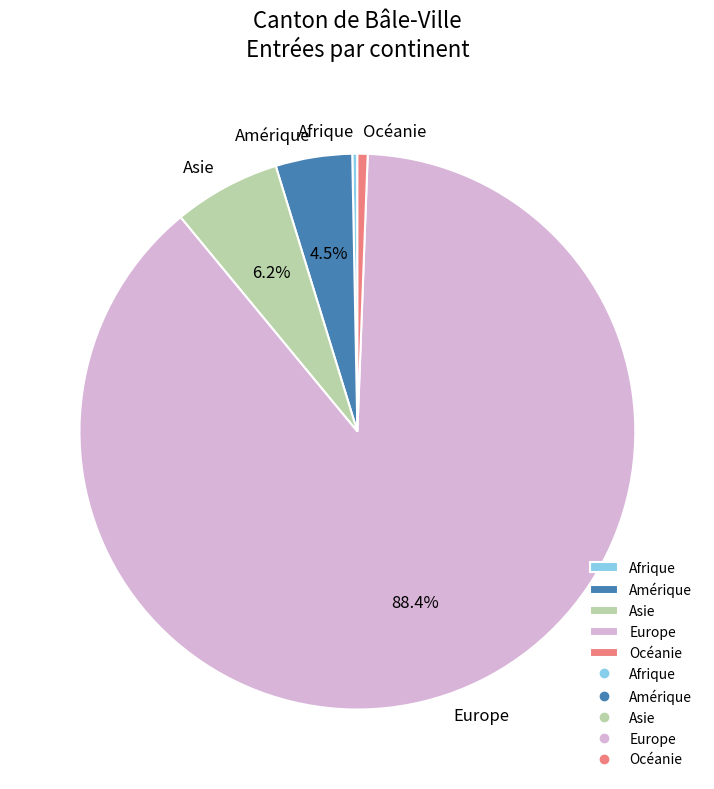

Which category accounts for the majority?

Europe